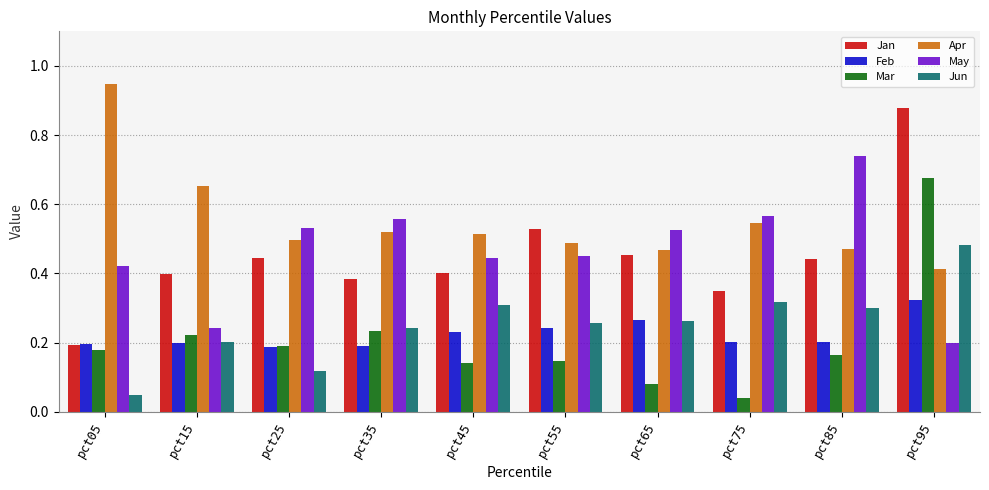

At how many categories does at least one series exceed 0?

10